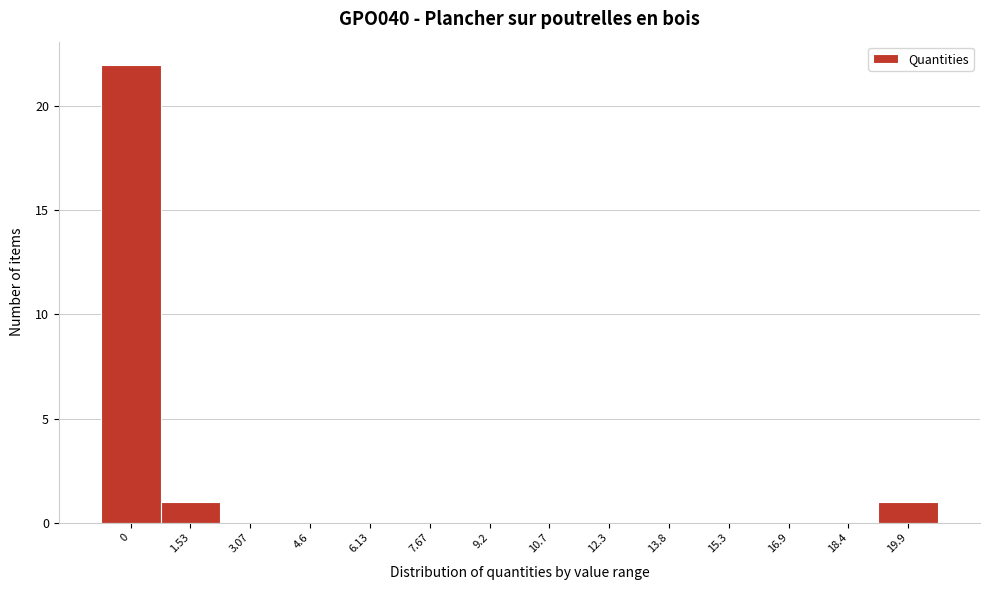

Reading right to left, extract all data points from this chart.

19.9=1	18.4=0	16.9=0	15.3=0	13.8=0	12.3=0	10.7=0	9.2=0	7.67=0	6.13=0	4.6=0	3.07=0	1.53=1	0=22